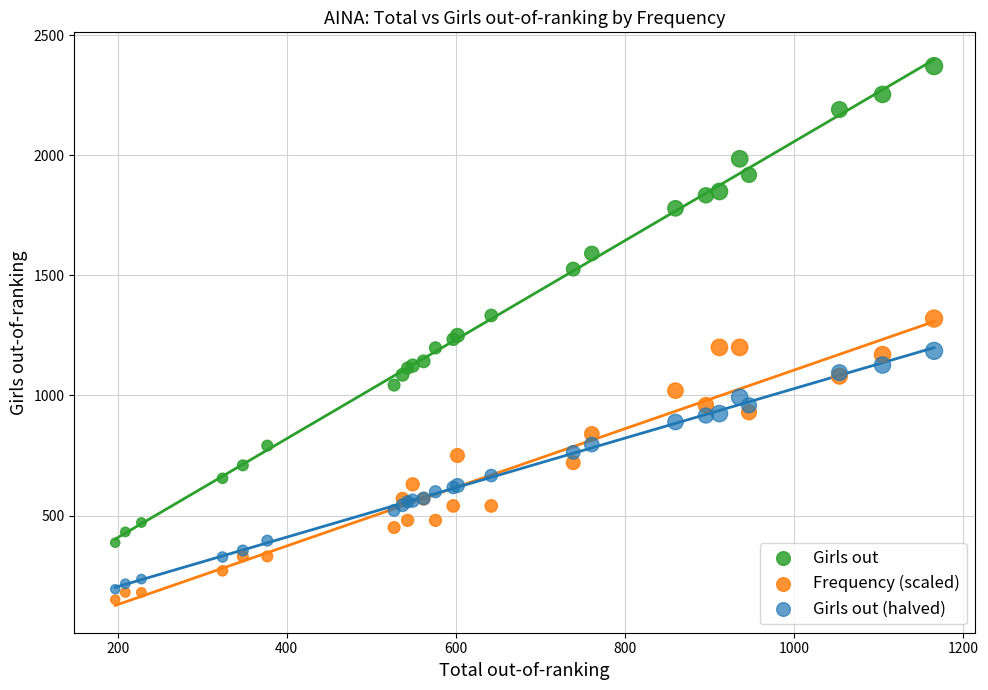

Which series reaches the minimum Y coordinate?

Frequency (scaled)